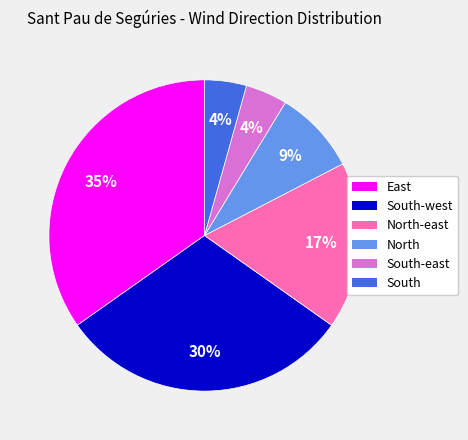

Combined, do East and North-east account for over 50%?

Yes